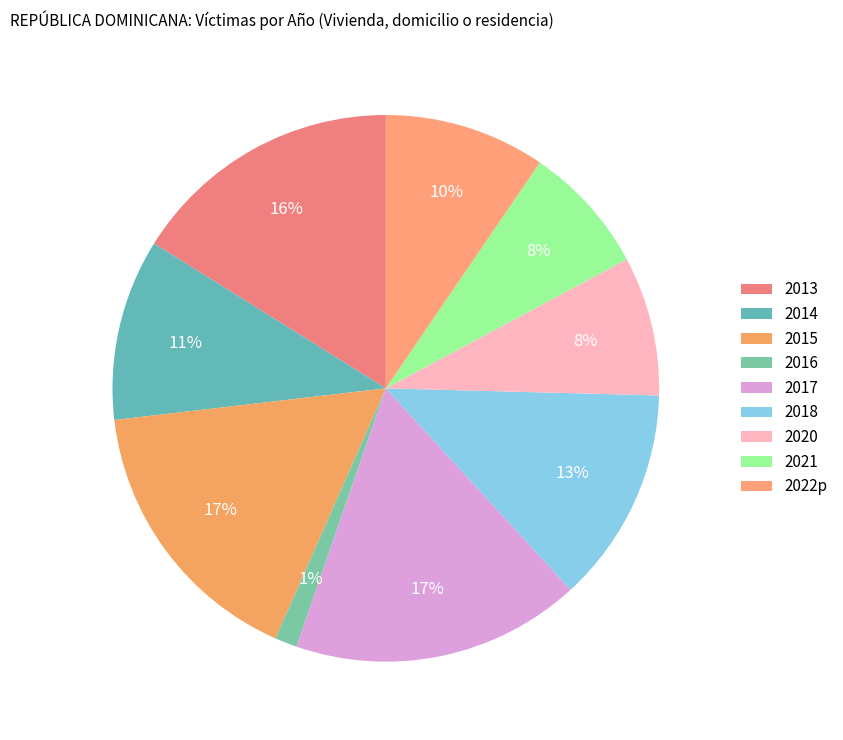

What is the ratio of the value at 2018 to the value at 2017?

0.7